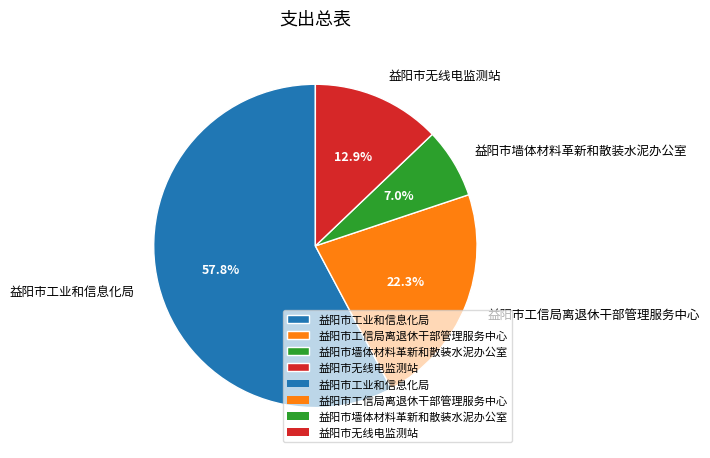

Do 益阳市墙体材料革新和散装水泥办公室 and 益阳市无线电监测站 together represent more than half of the pie?

No